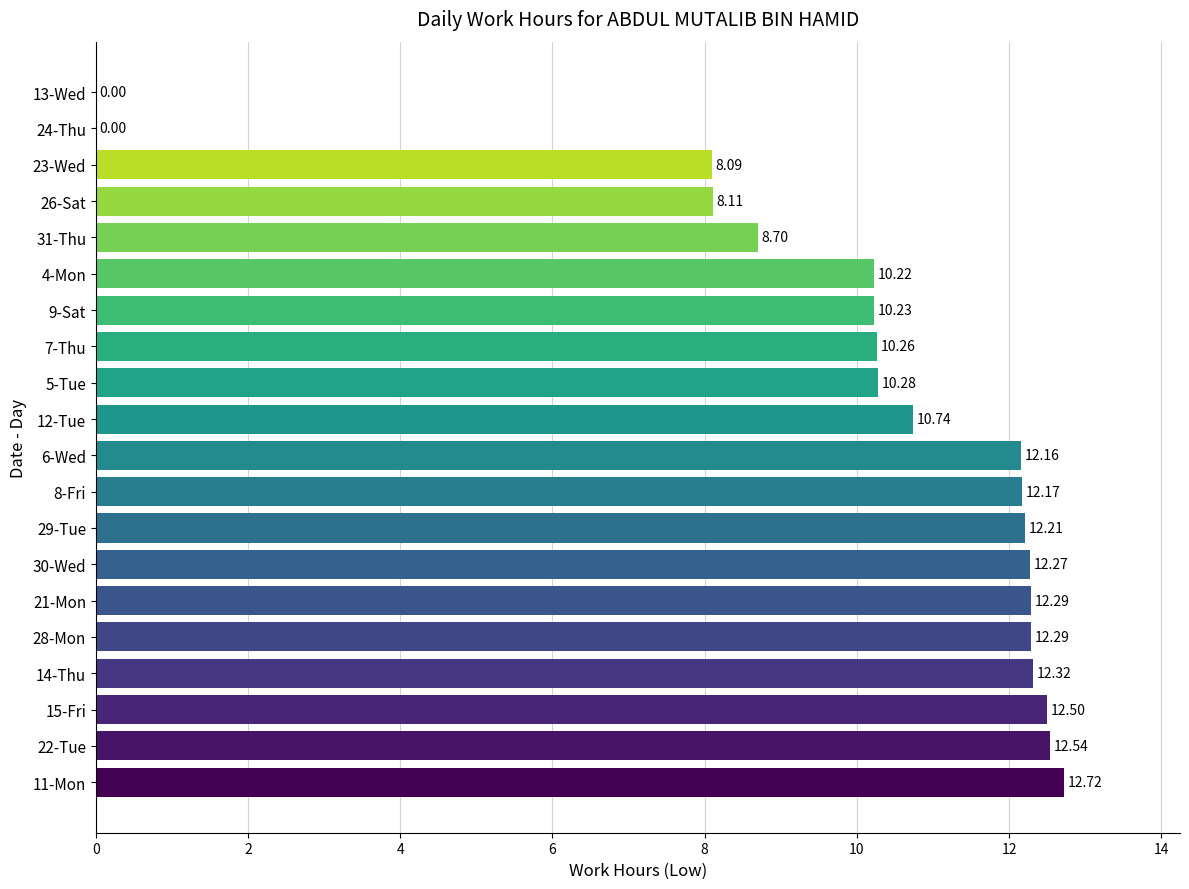

Between 7-Thu and 13-Wed, which is larger?

7-Thu